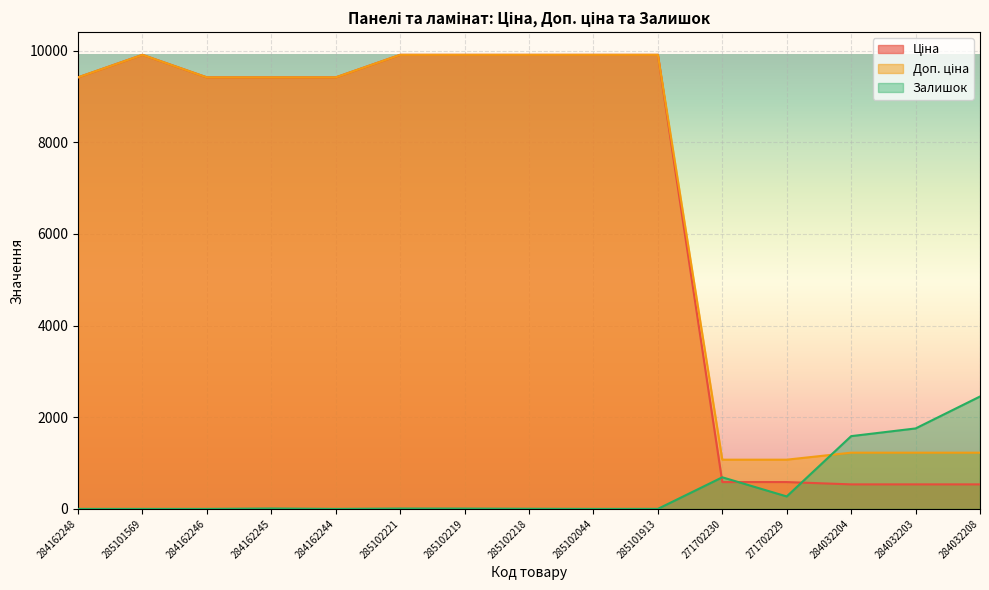

Is it true that Залишок equals 483.5 at 284032204?

False